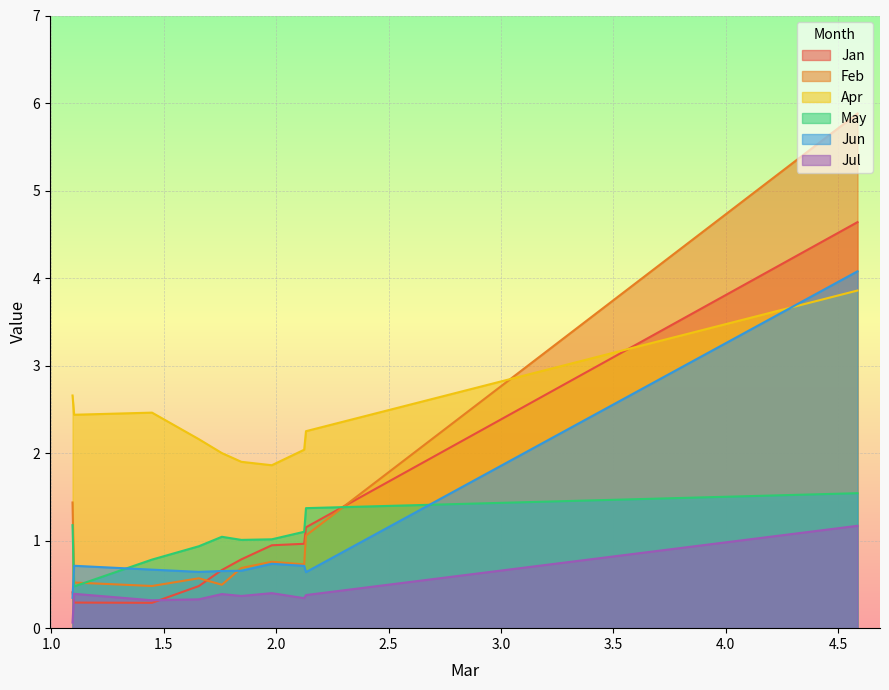

What is the difference between the maximum and minimum values in the Feb series?

5.4